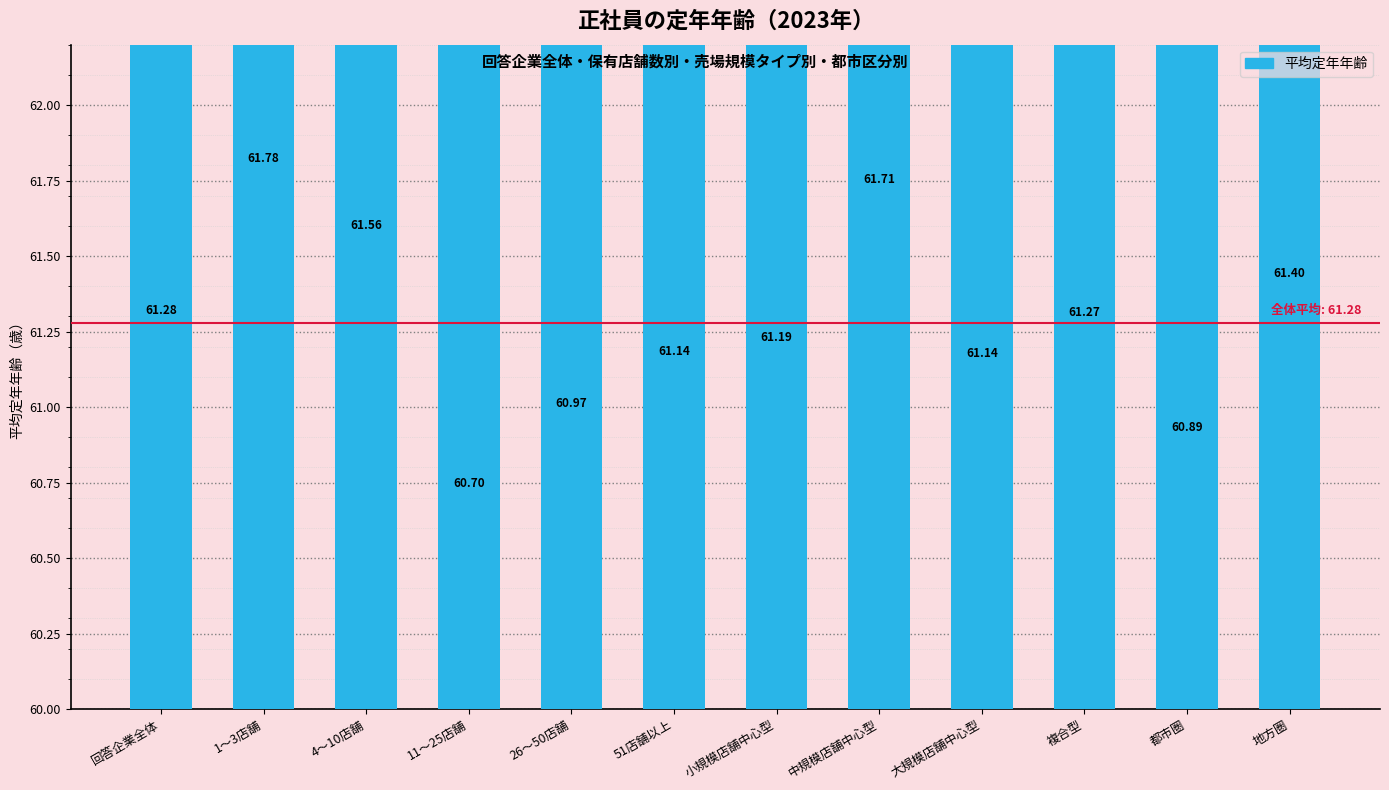

At which category does the chart reach its minimum across all series?

11〜25店舗